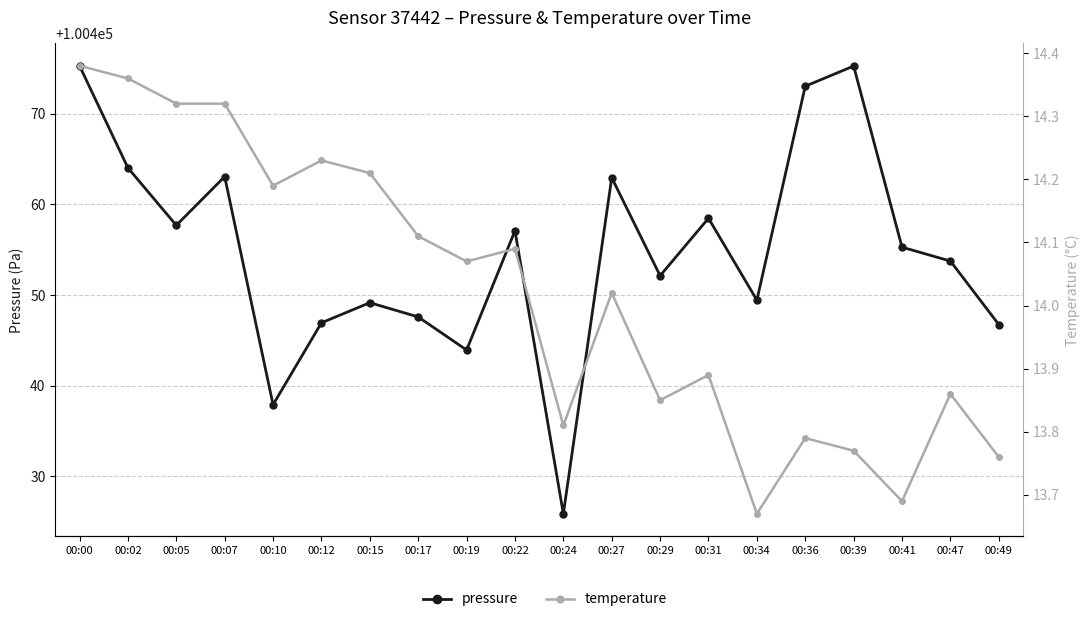

Is it true that pressure equals 100452.1 at 00:29?

True